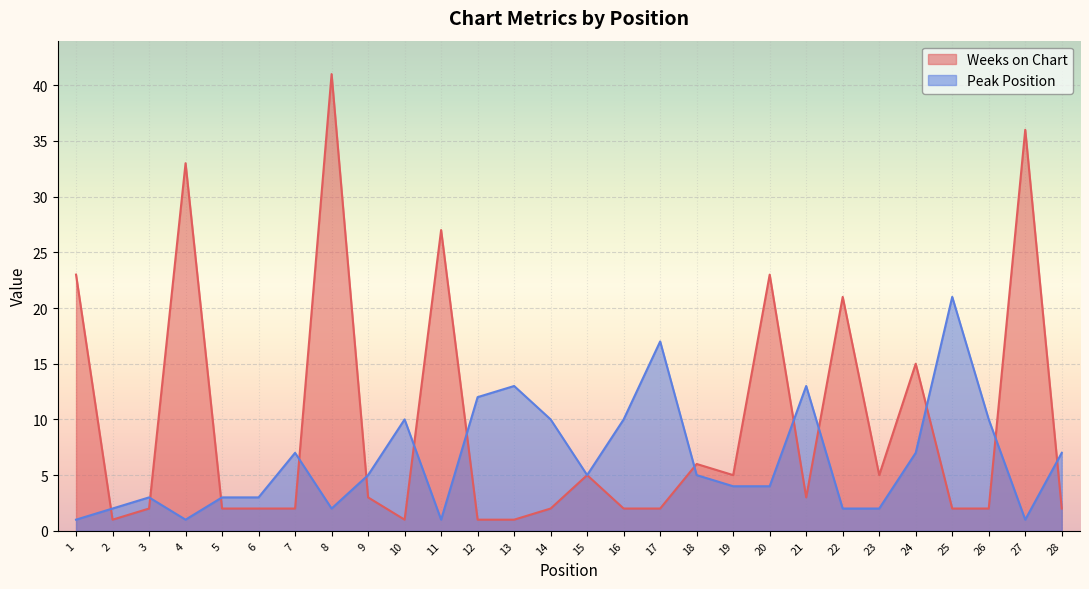

What is the value of the Weeks on Chart point at the 21st from the left?

3